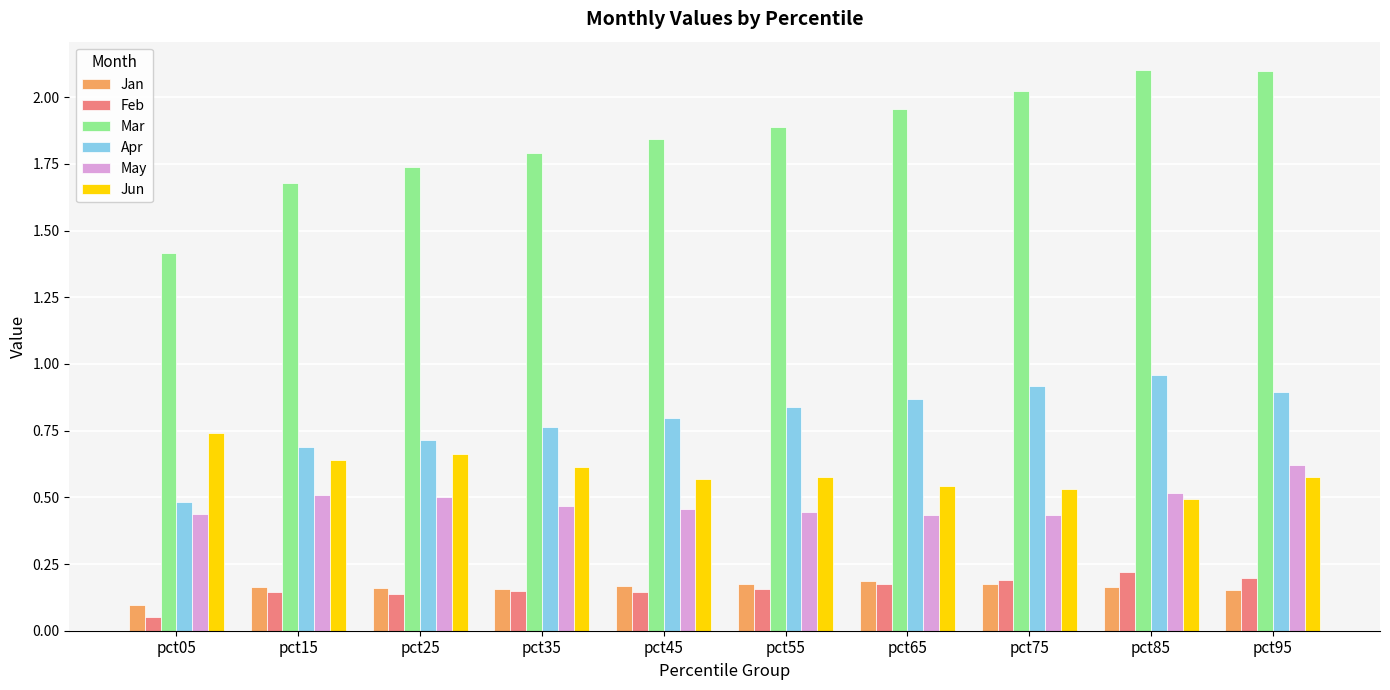

What is the sum of the Jan values at pct55 and pct15?

0.3